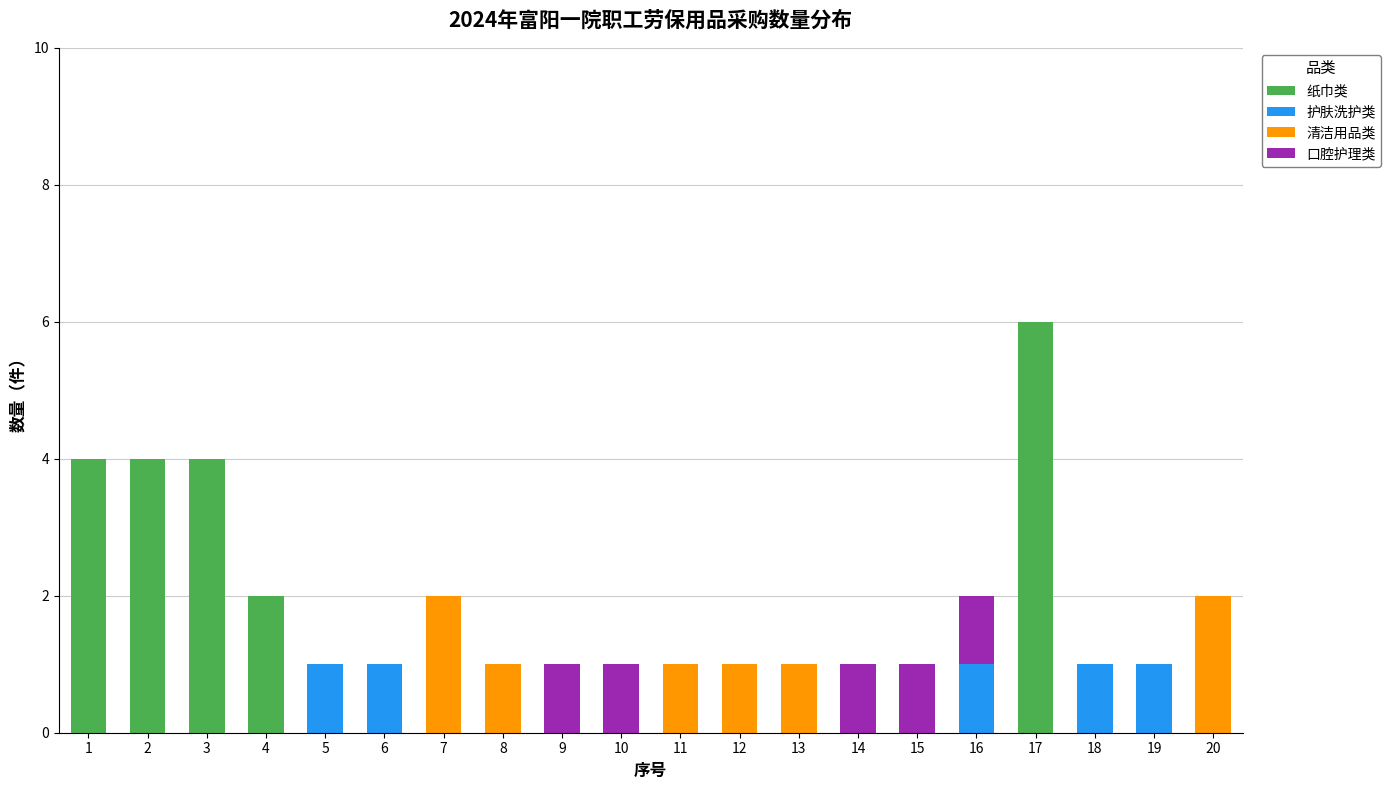

What is the highest value of the 纸巾类 series?

6